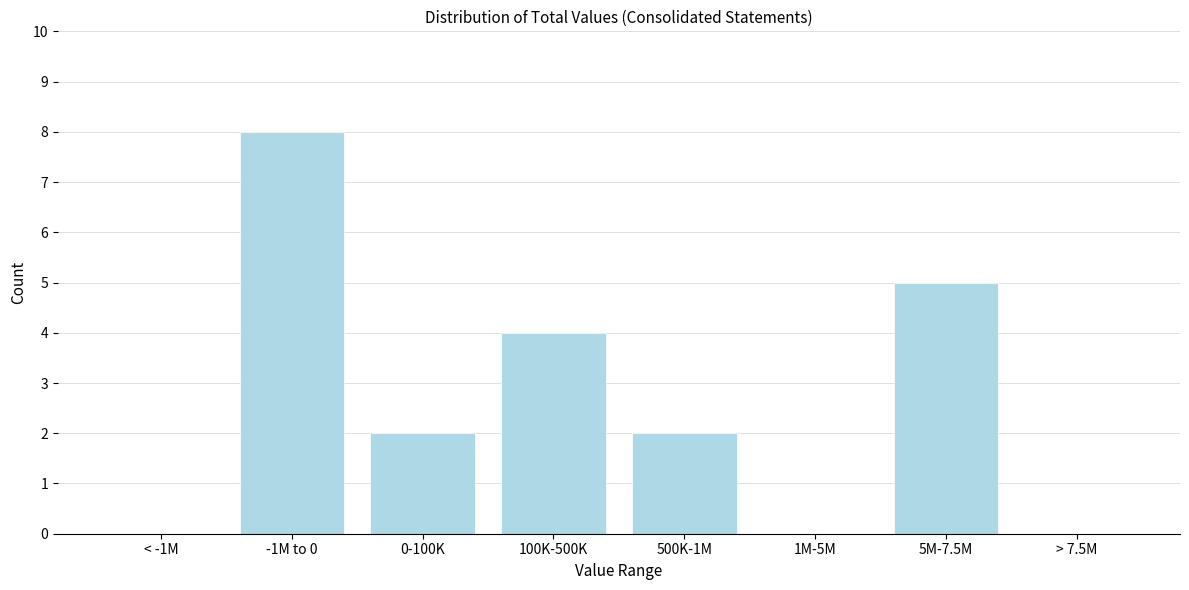

Reading right to left, list all the values displayed in this chart.

> 7.5M=0	5M-7.5M=5	1M-5M=0	500K-1M=2	100K-500K=4	0-100K=2	-1M to 0=8	< -1M=0